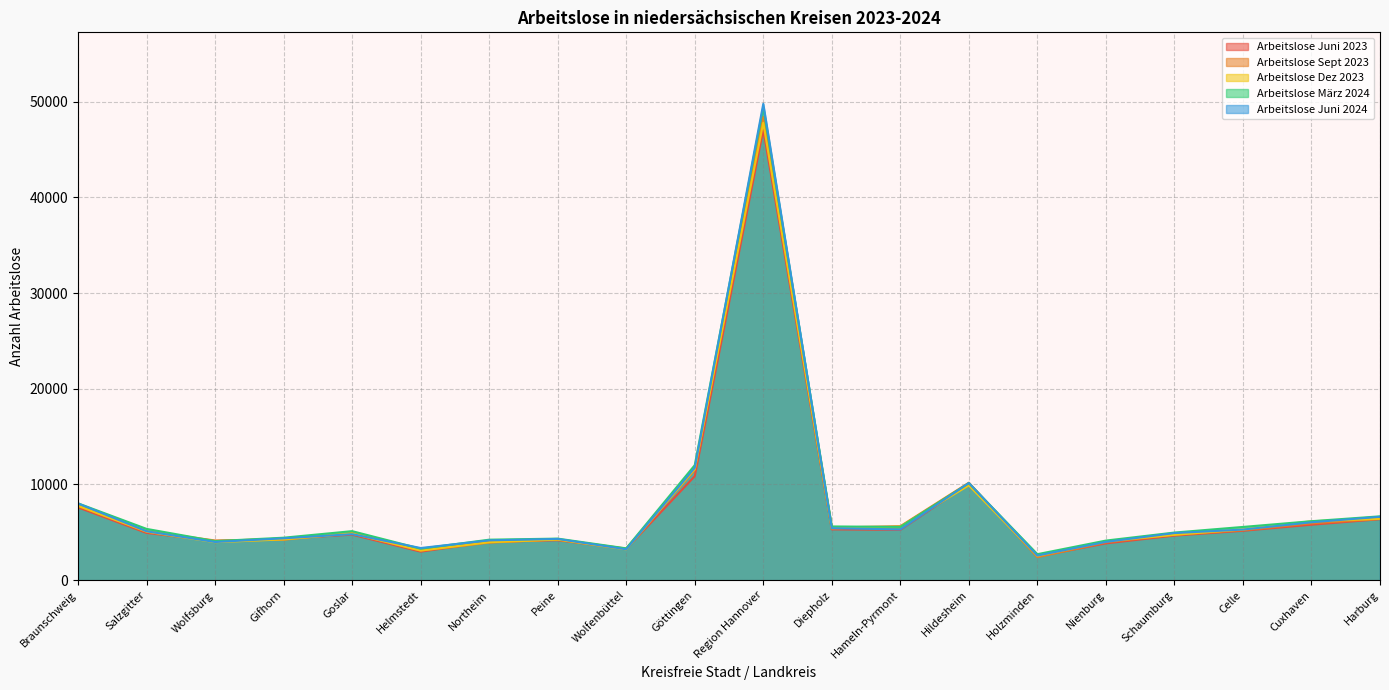

What is the spread (max minus min) of values at Goslar?

366